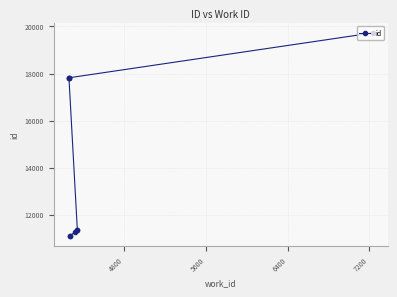

Is this an area chart (filled region under the line)?

No